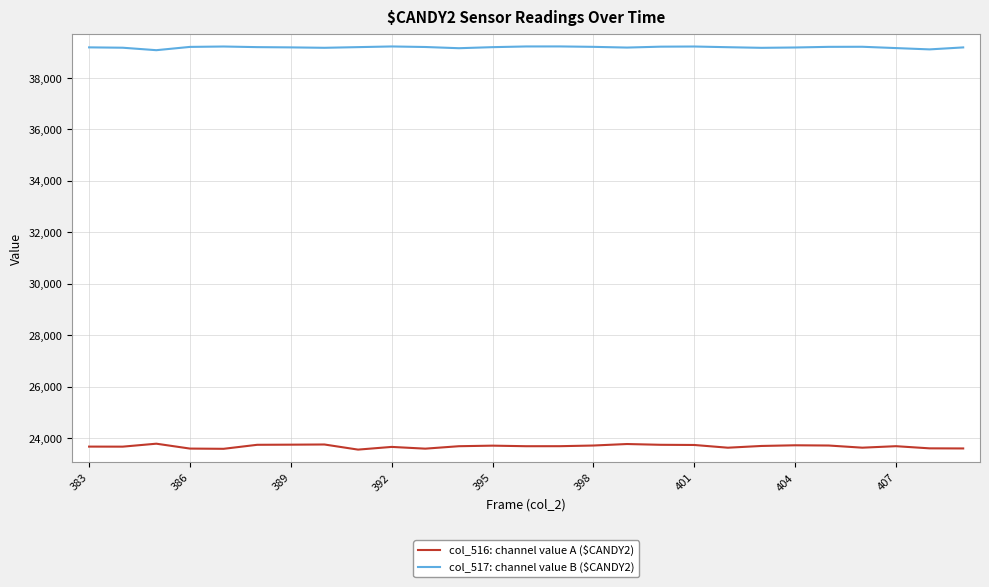

What is the maximum value for col_517: channel value B ($CANDY2)?

39229